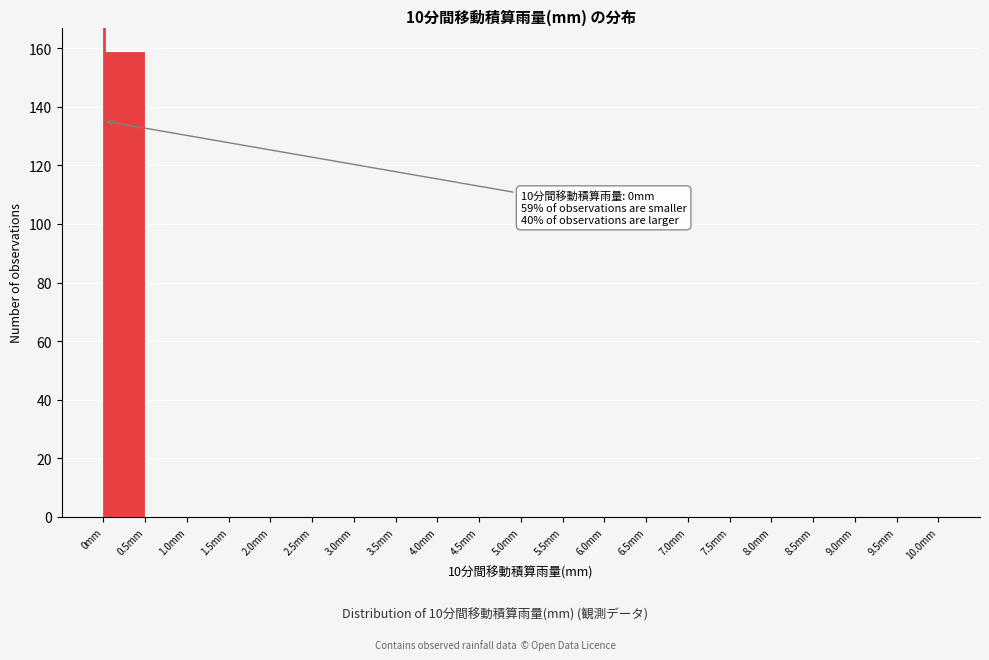

Over which range of the x-axis is the bar tallest?

0.0 to 0.5